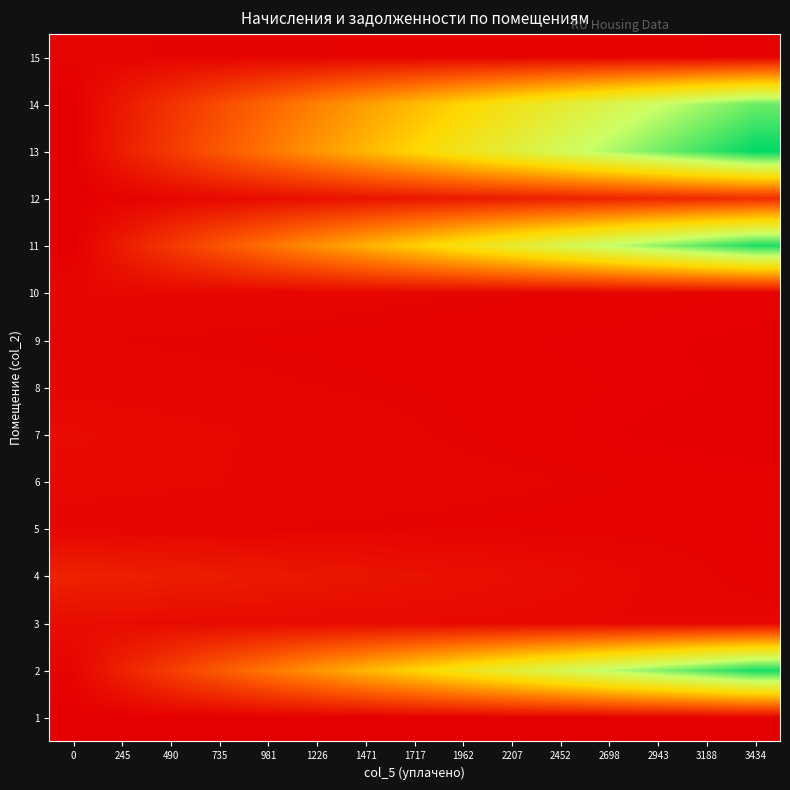

At how many categories does at least one series exceed 0?

15